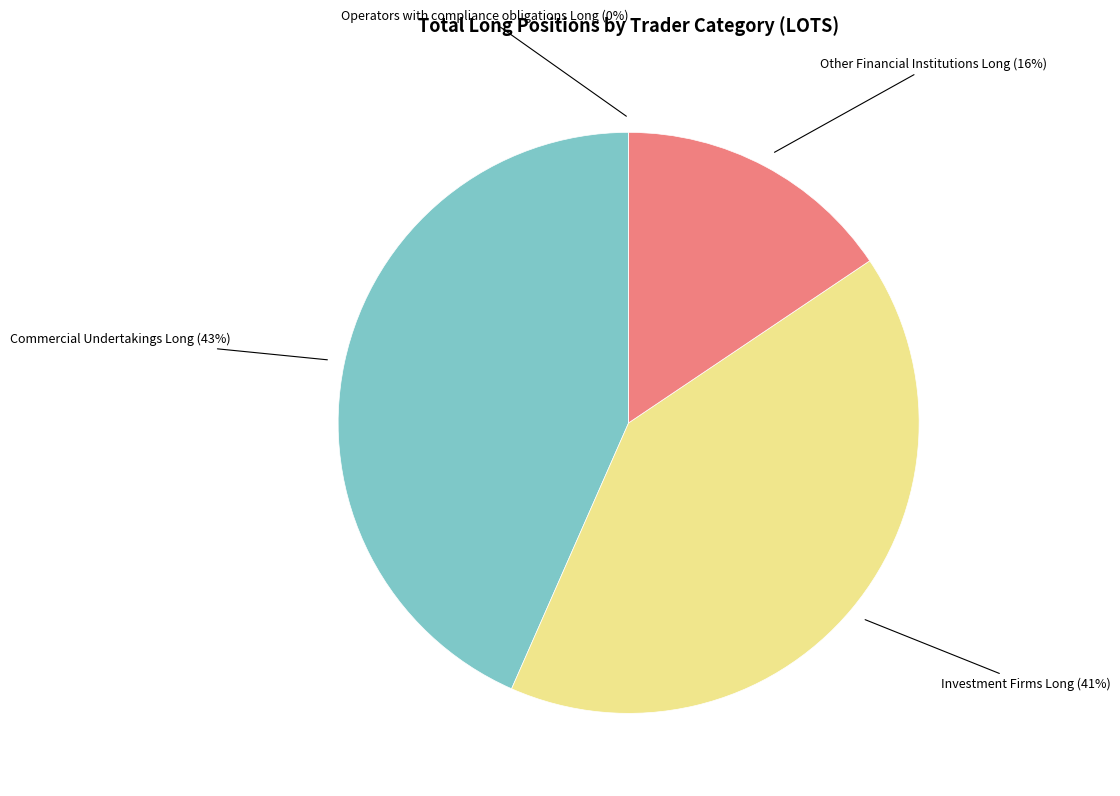

Count the number of slices in the pie.

4